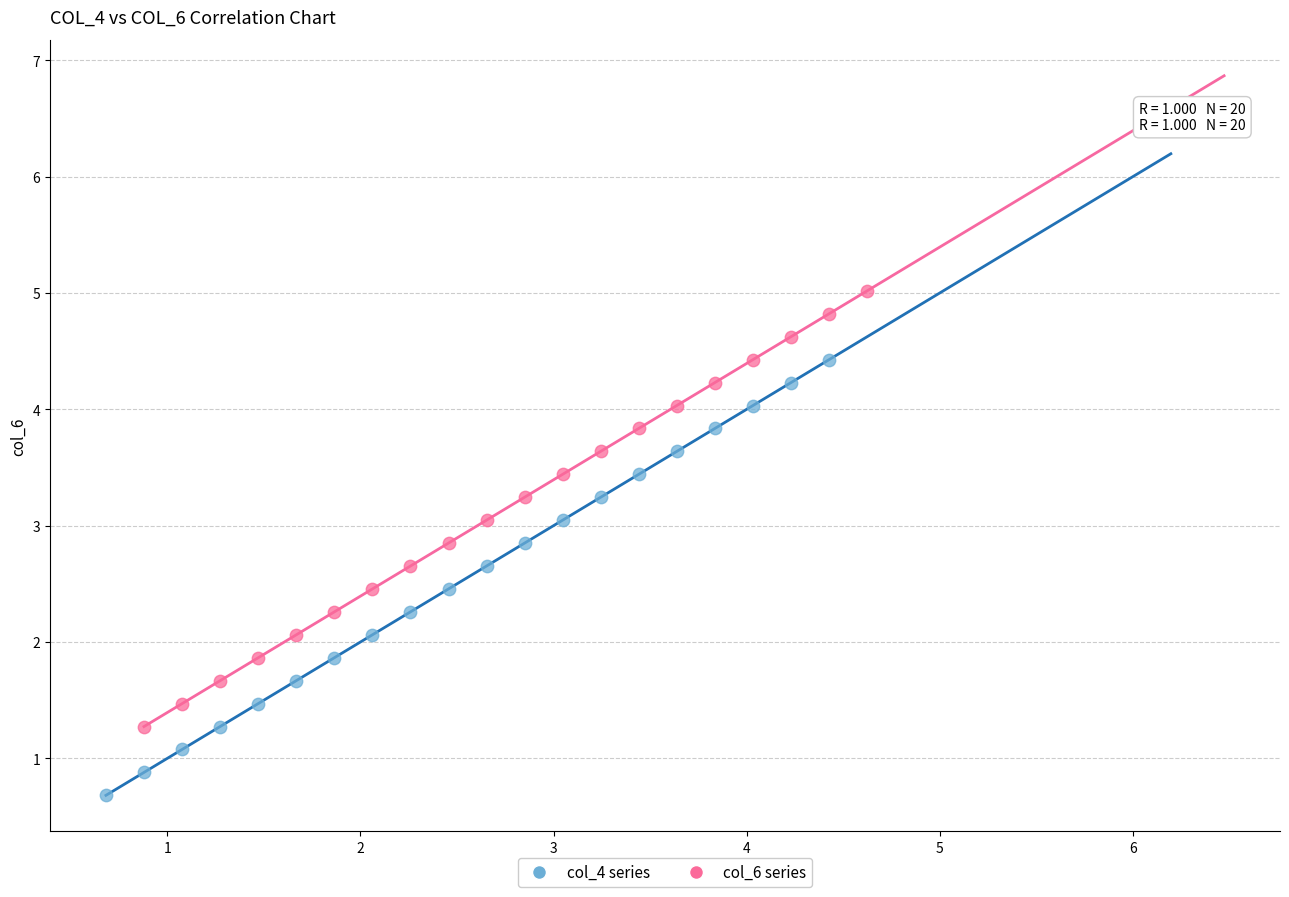

Which series has the largest Y range (max minus min)?

col_6 series